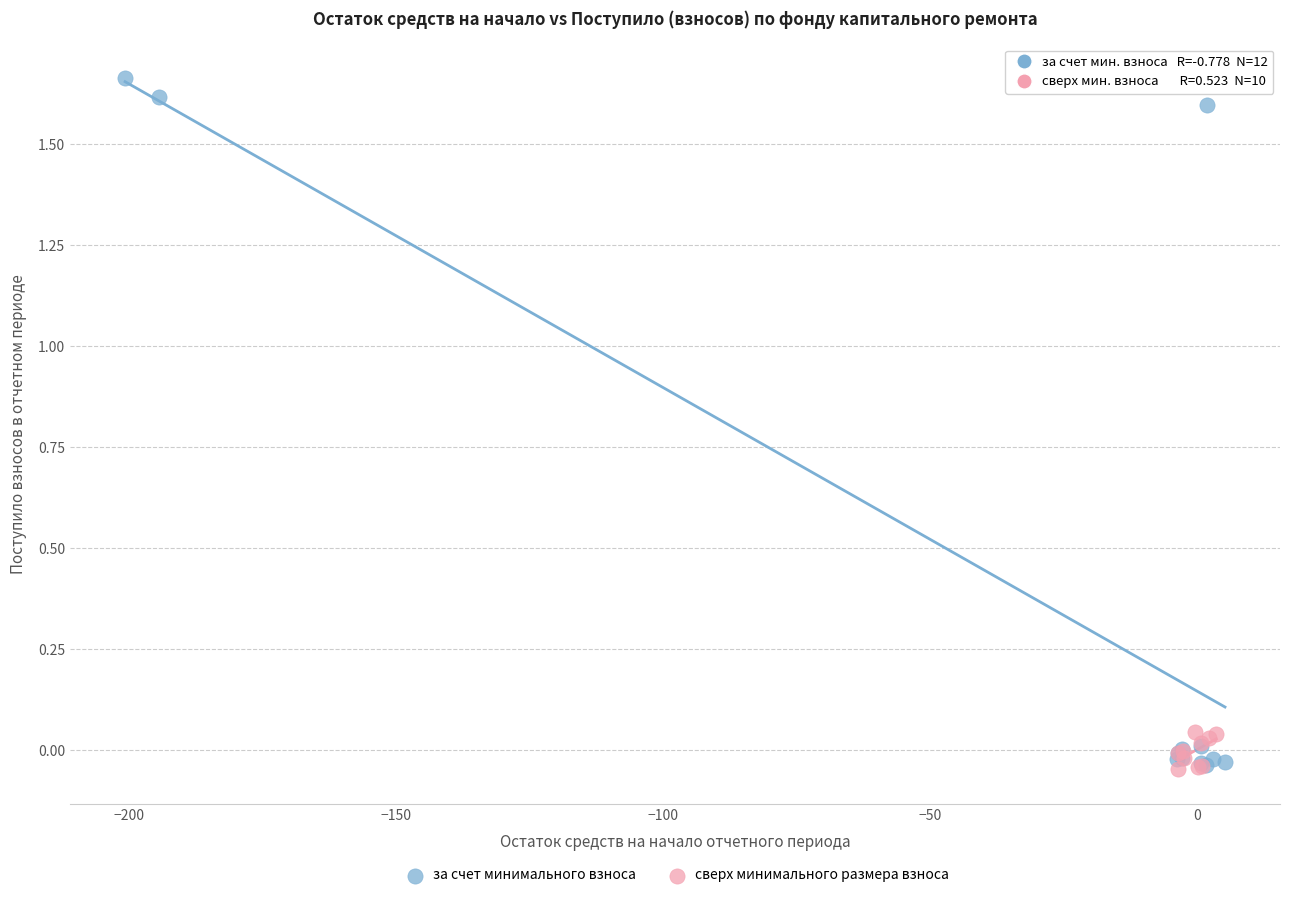

Which series has the widest spread of Y values?

за счет минимального взноса